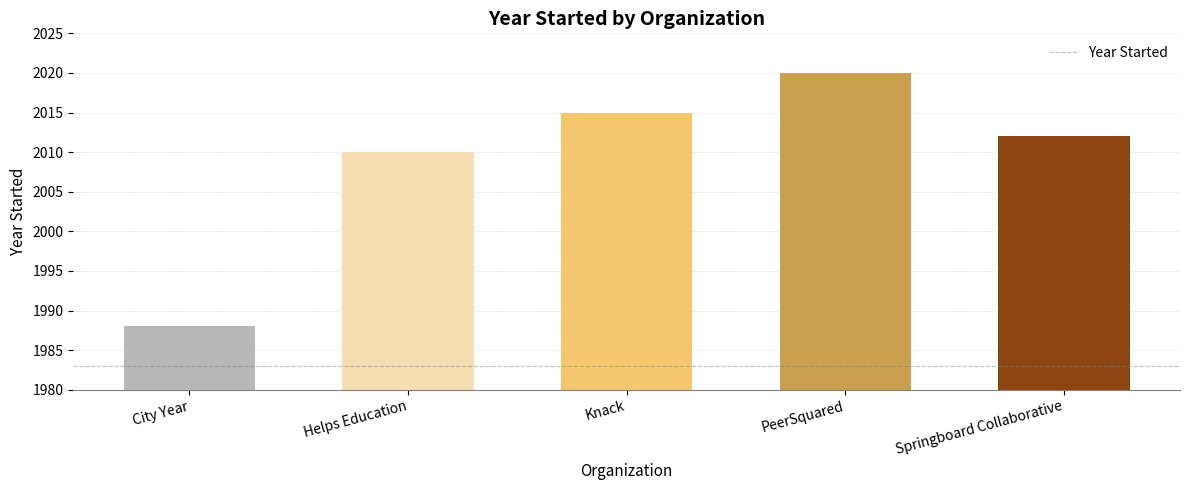

Which category has the highest value across all series?

PeerSquared